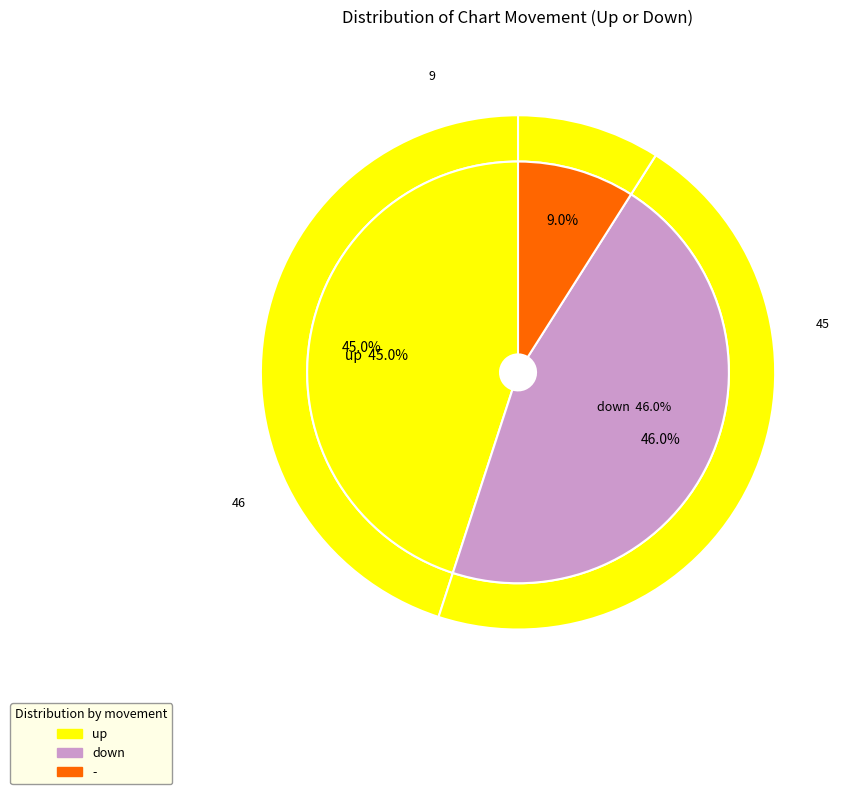

Is down the majority of the pie?

No